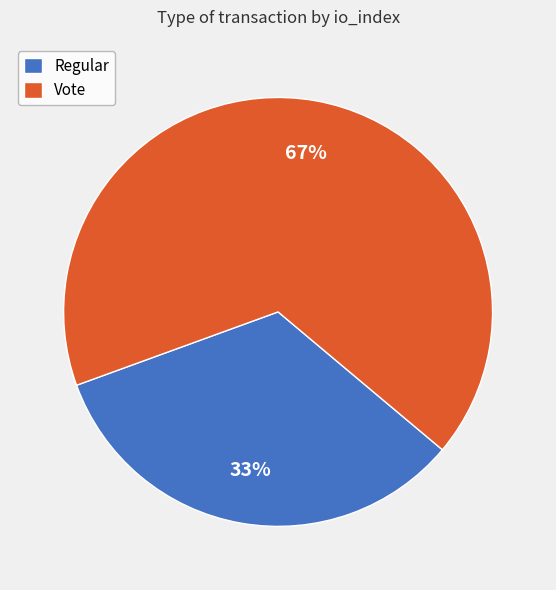

How many slices are in this pie chart?

2